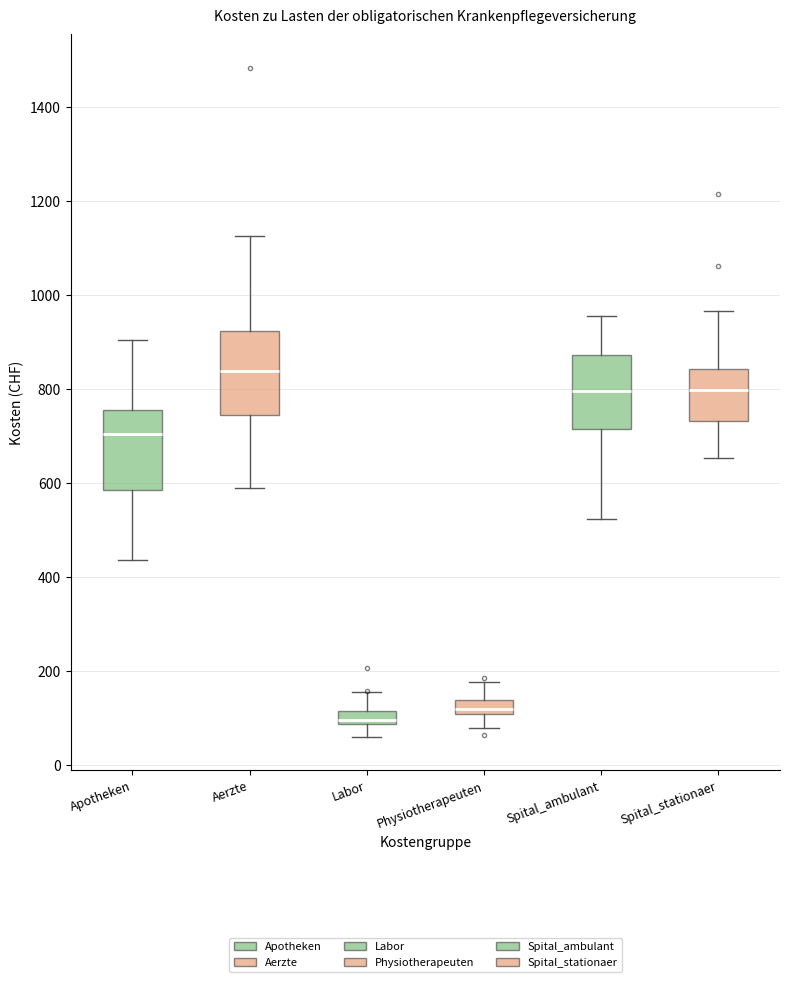

Which box has the highest median line?

Aerzte